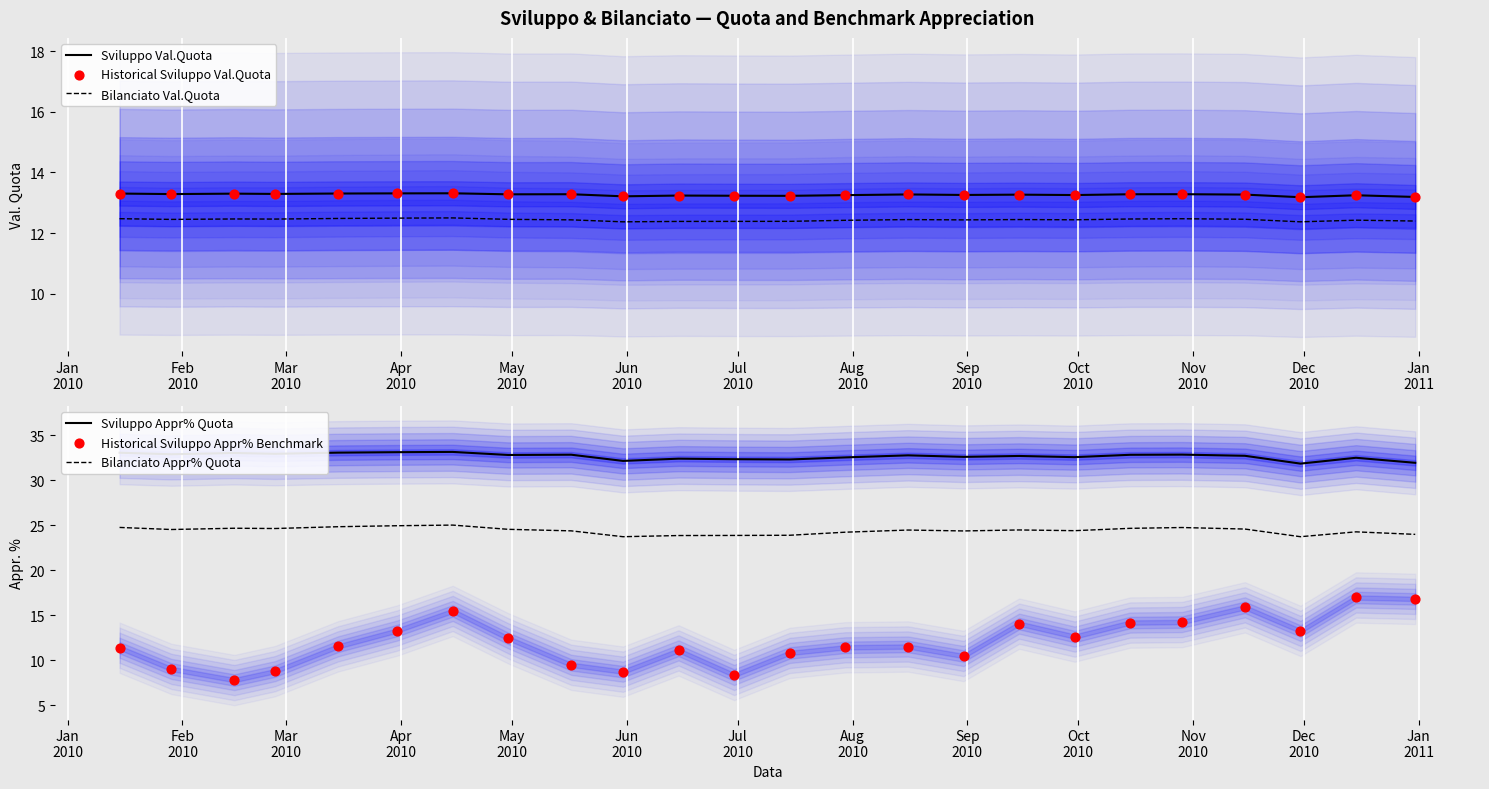

Which series has the largest Y range (max minus min)?

Historical Sviluppo Appr% Benchmark